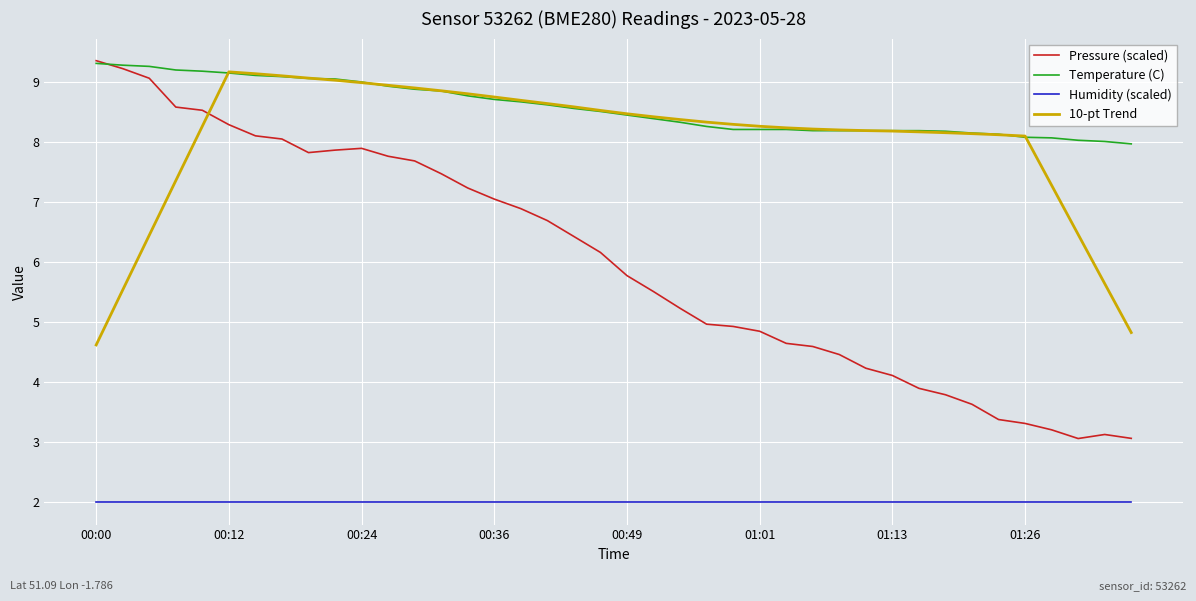

Which series has the widest spread of values?

Pressure (scaled)